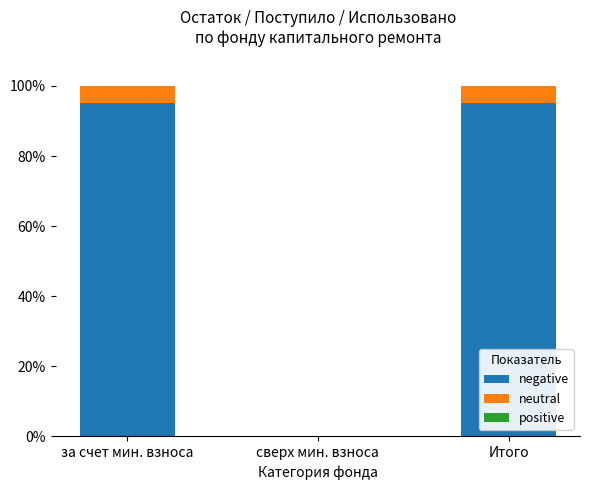

Where is neutral nearest to the value 2?

сверх мин. взноса